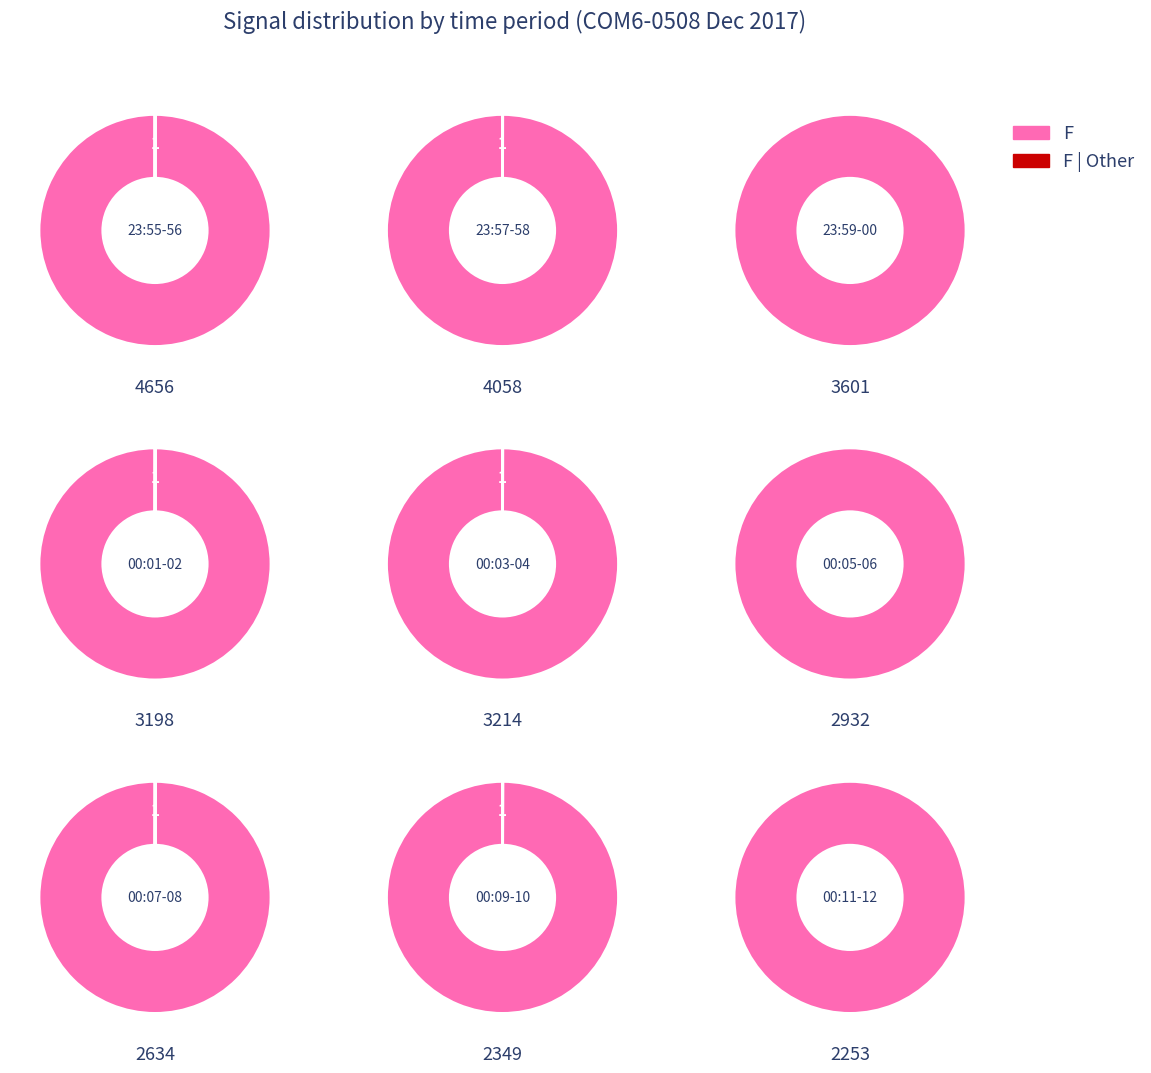

What percentage is the 00:12 slice, to the nearest percent?

3%